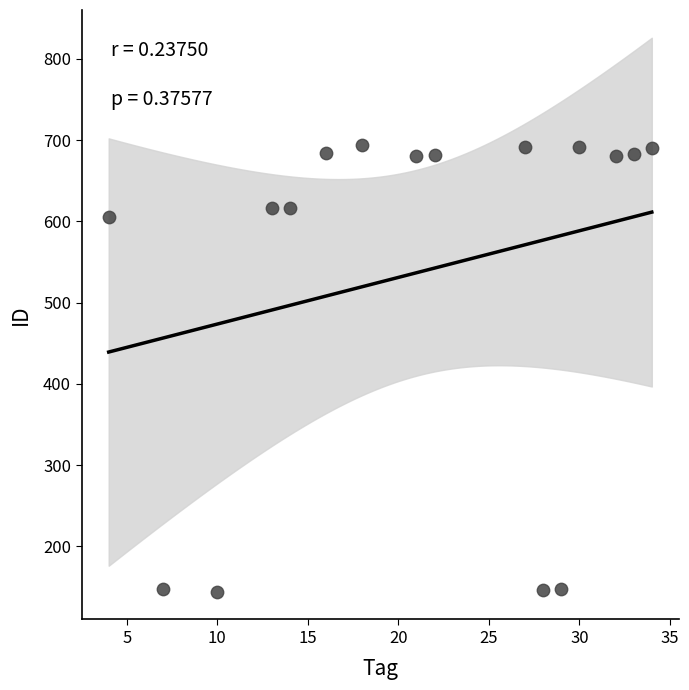

What Y value in the scatter plot is closest to 419?

605